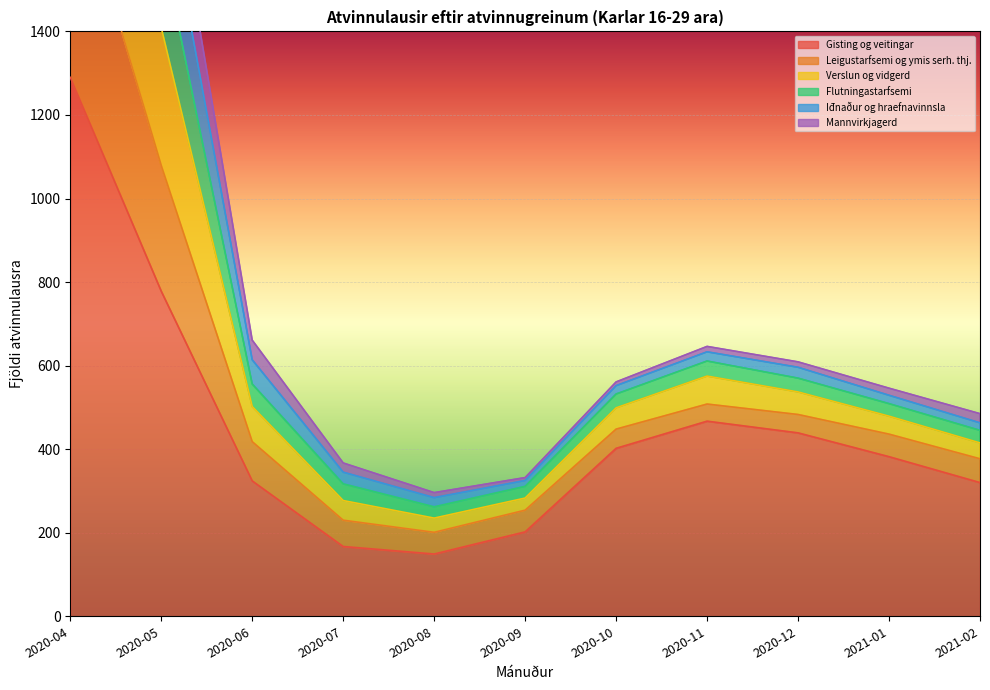

The value of Gisting og veitingar at 2020-06 is 67. True or false?

False